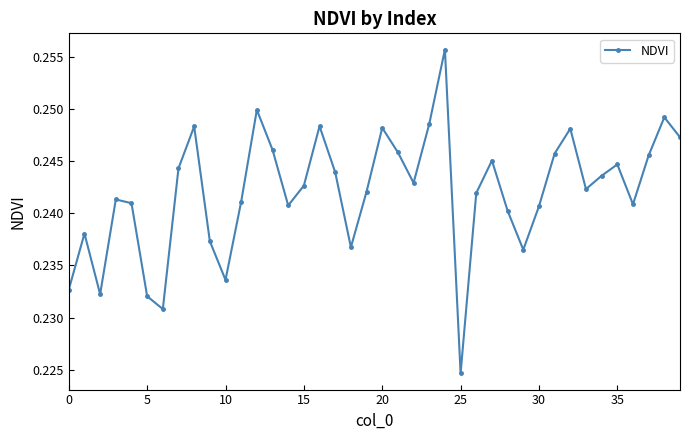

How many points are lower than both their immediate neighbors (excluding endpoints)?

10